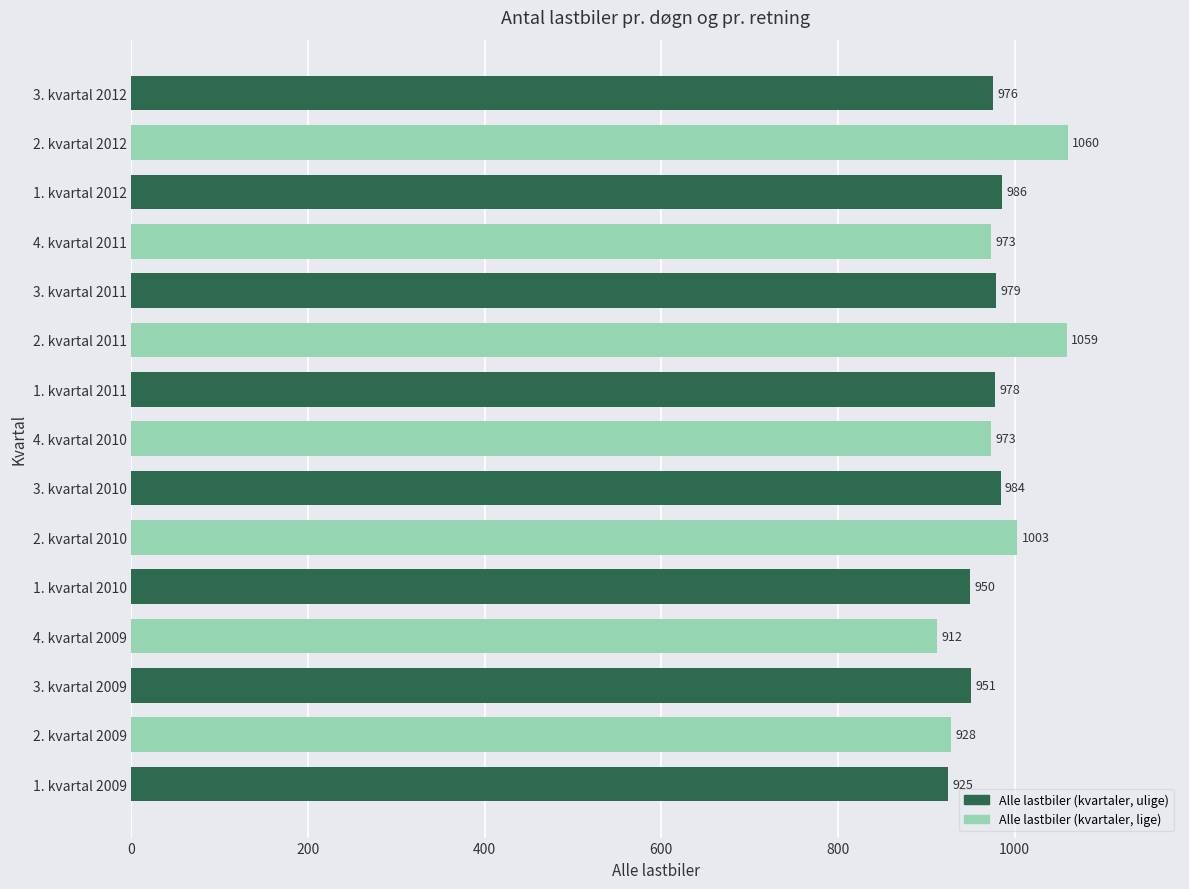

How many distinct data groups are displayed?

1